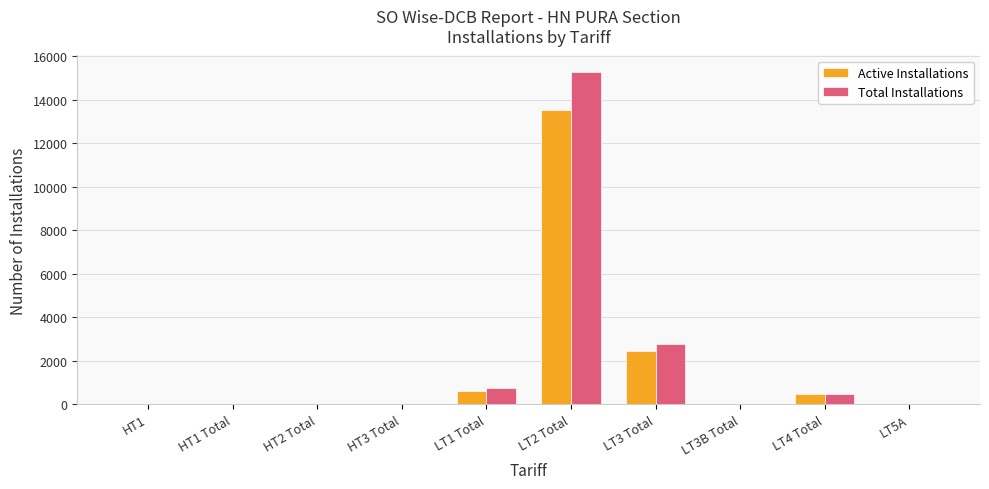

At which category is the sum across all series the highest?

LT2 Total